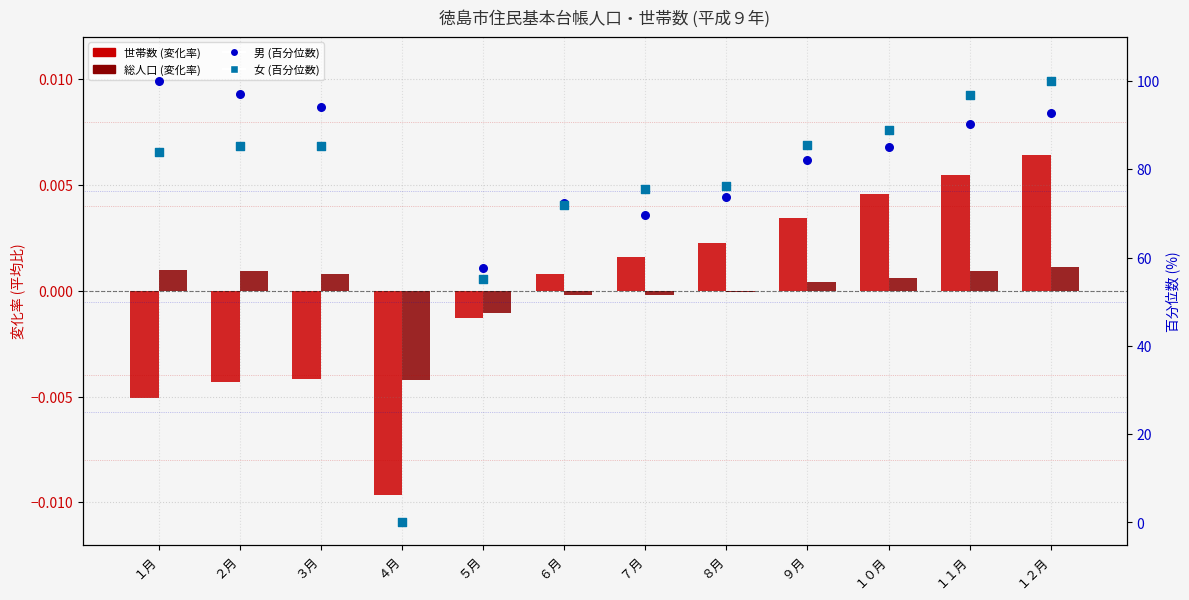

What are all the series names shown in the legend?

世帯数, 総人口, 男 (percentile), 女 (percentile)